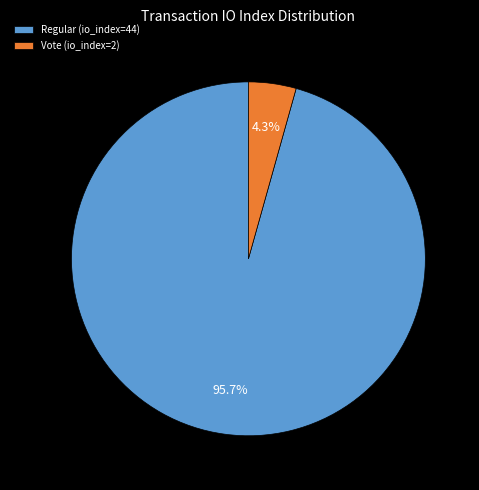

What is the largest slice in the pie chart?

Regular (io_index=44)